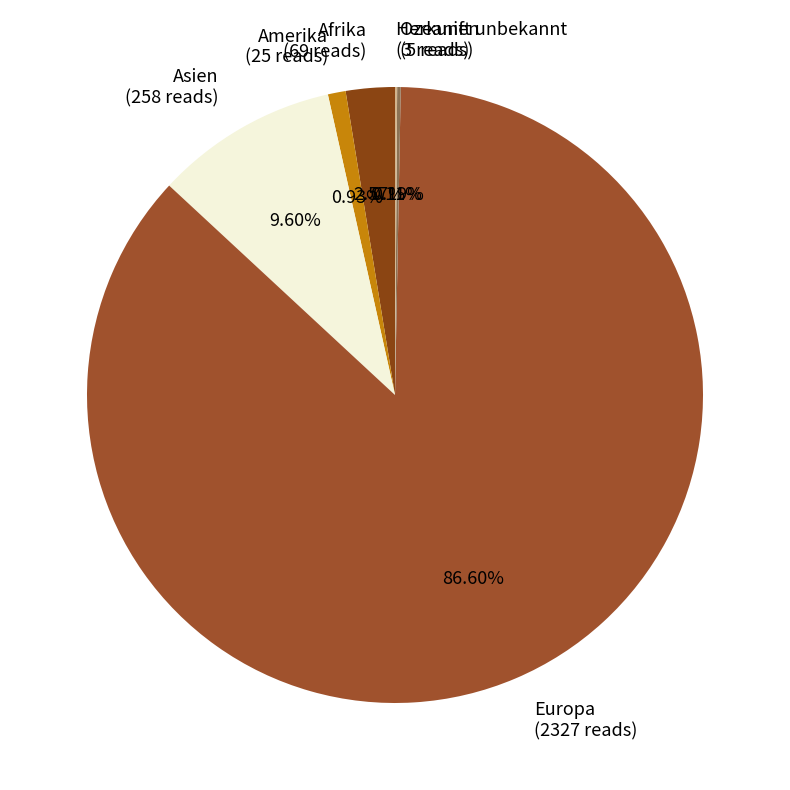

Does Europa account for over 50% of the chart?

Yes